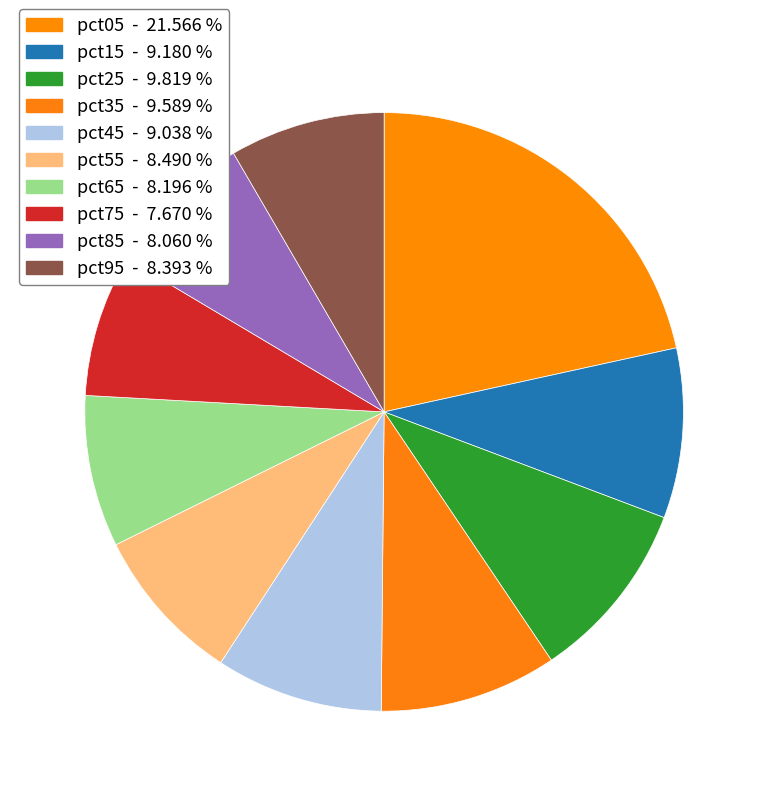

Rank the categories by value from lowest to highest.

pct75, pct85, pct65, pct95, pct55, pct45, pct15, pct35, pct25, pct05